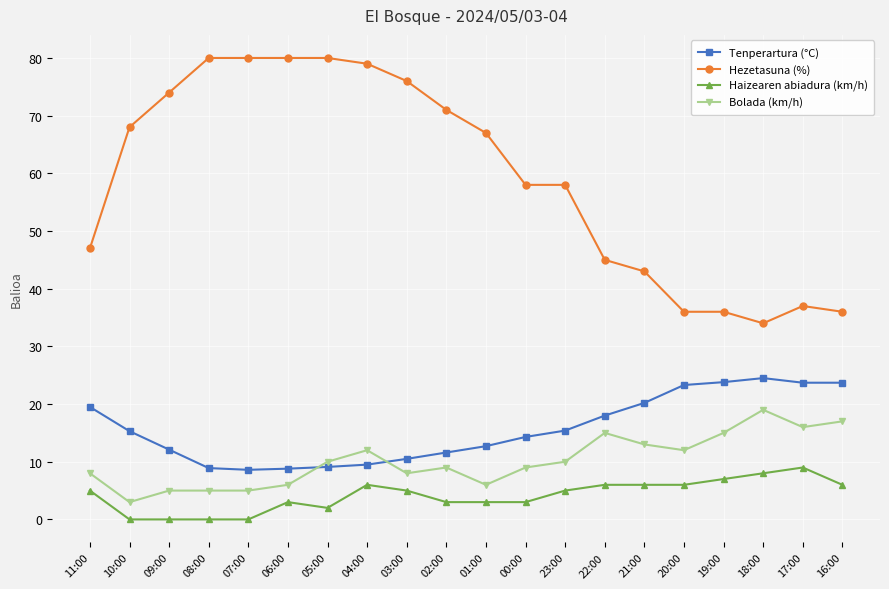

True or false: Hezetasuna (%) and Bolada (km/h) cross at least once.

False